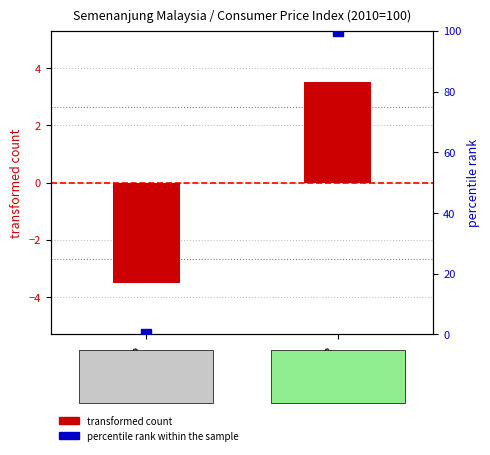

What are all the series names shown in the legend?

transformed count, percentile rank within the sample